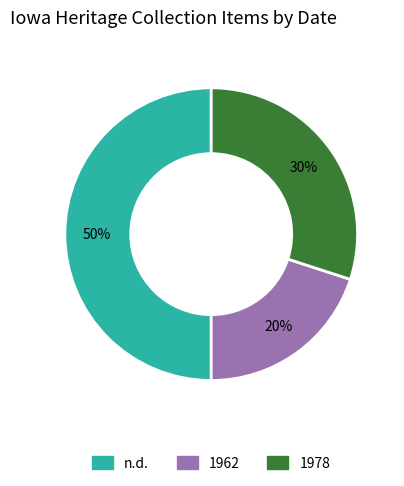

To the nearest percent, what is the difference between the largest and smallest slice percentages?

30%